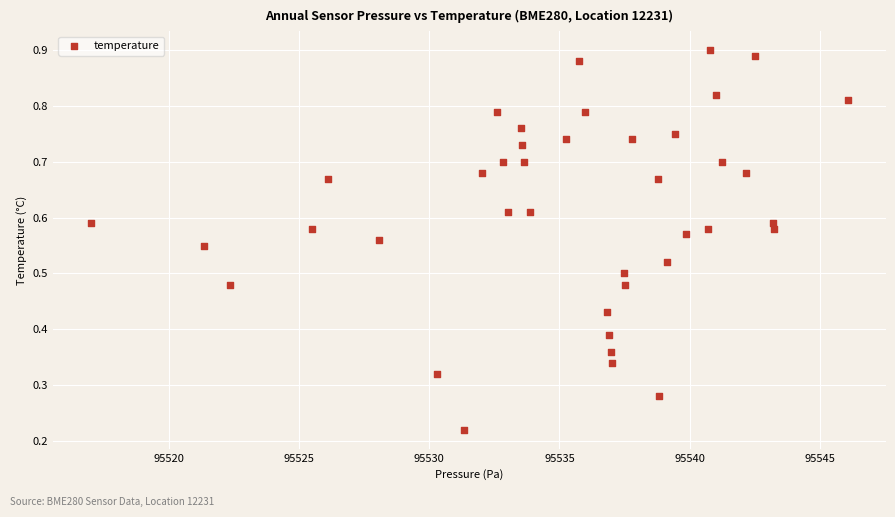

What is the range of X values (max minus min)?

29.1